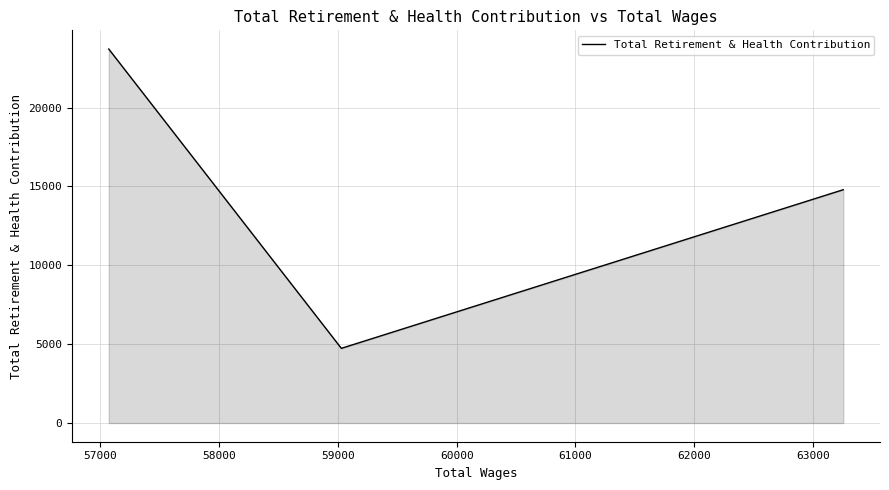

How many data points are above 14793?

1